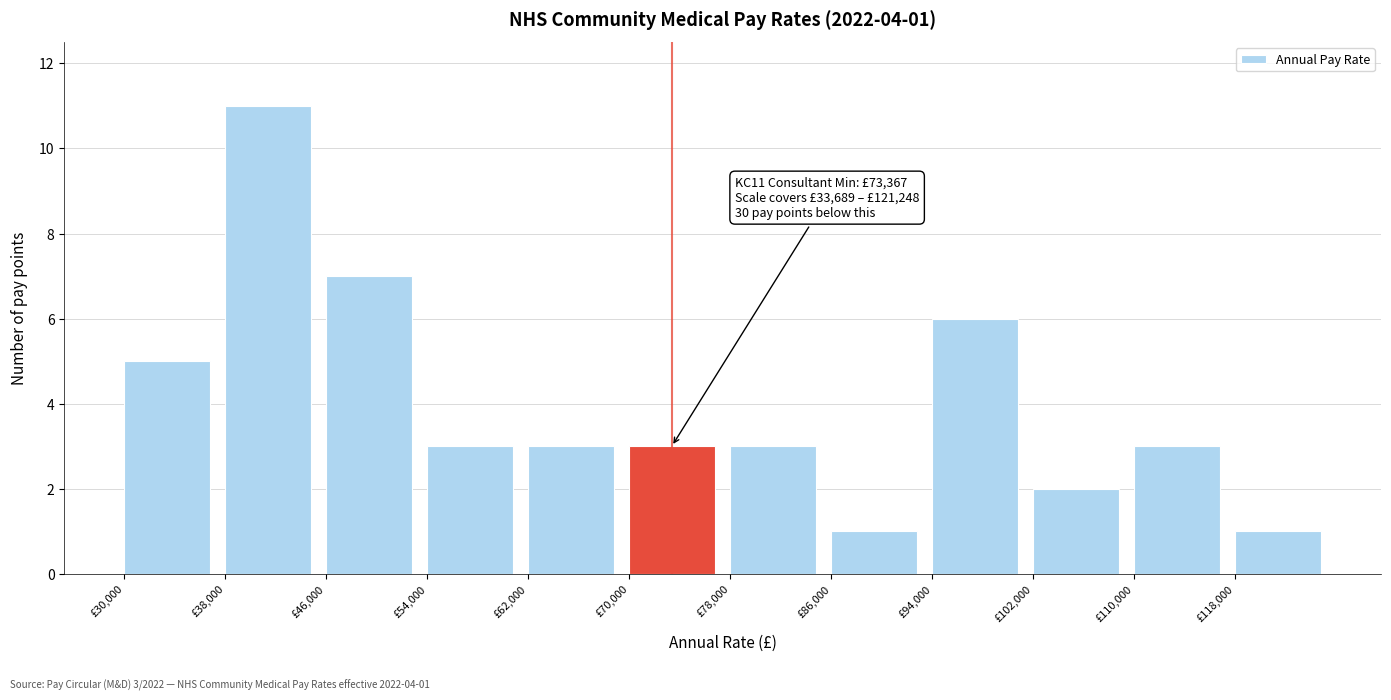

Over which range of the x-axis is the bar tallest?

38000 to 46000